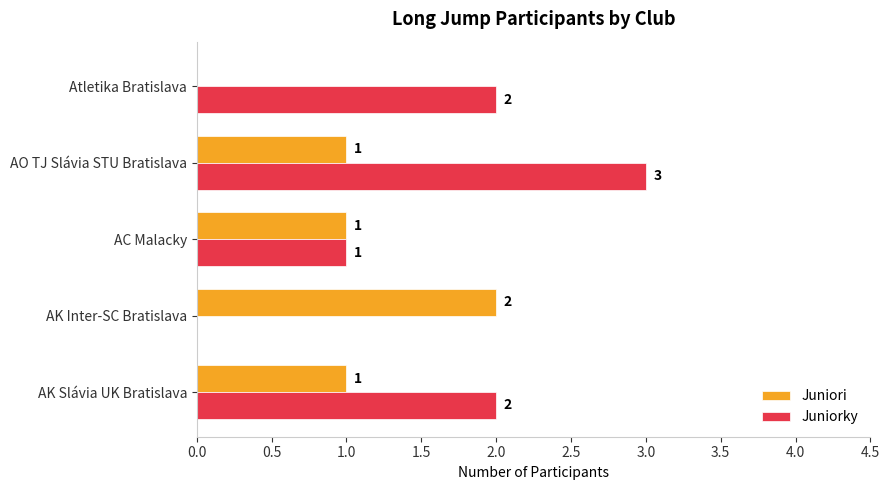

Is it true that Juniorky equals 2 at AK Slávia UK Bratislava?

True